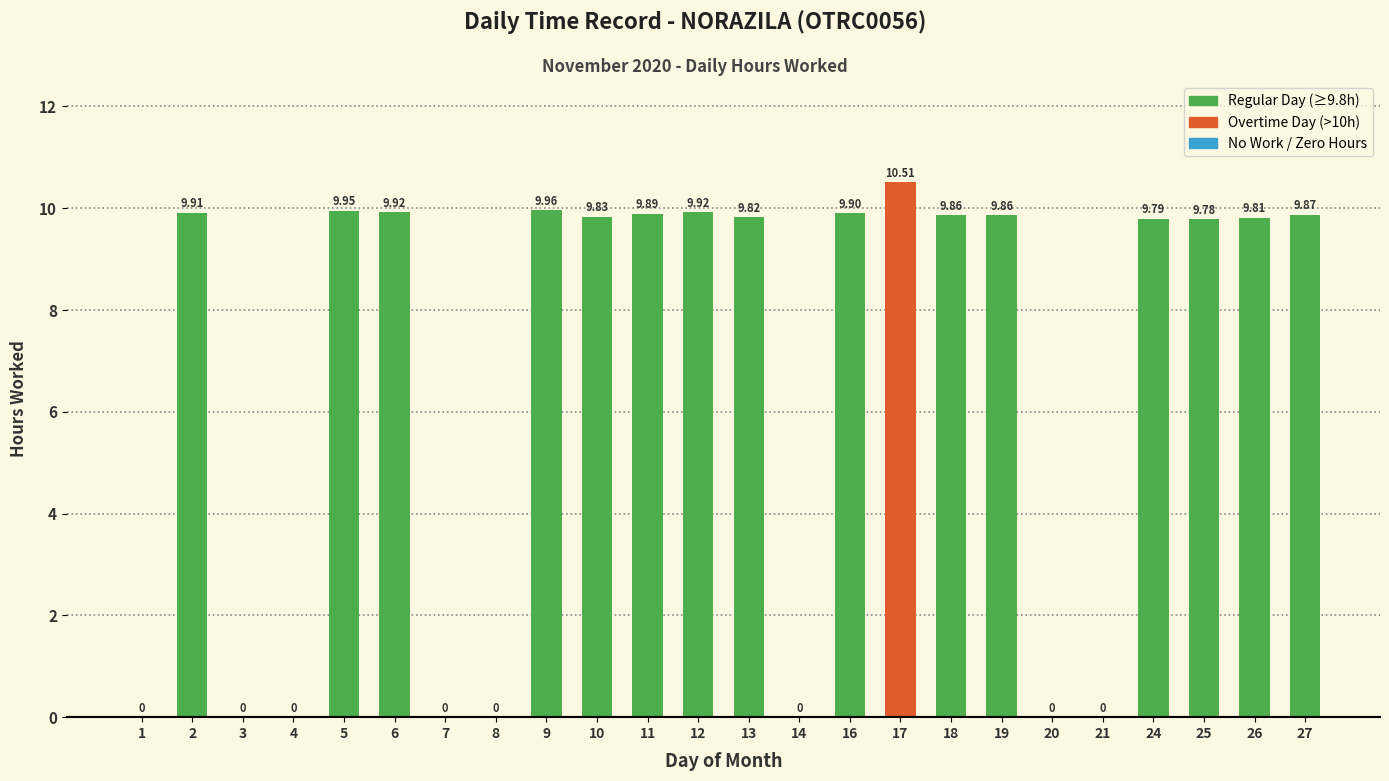

Which has a higher value, 5 or 4?

5